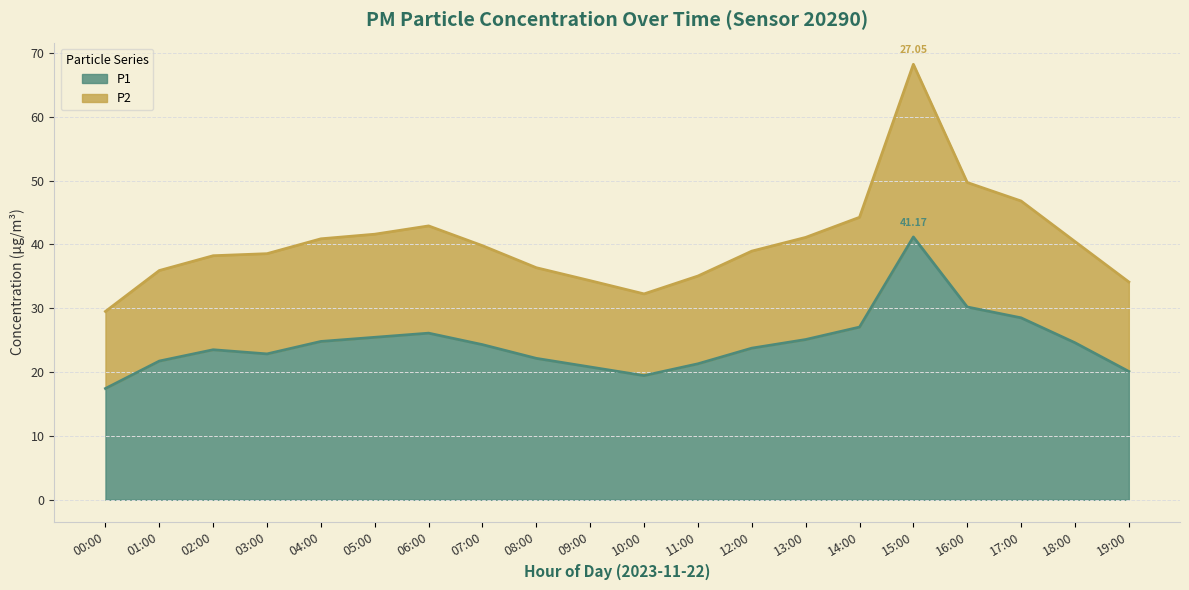

What is the maximum value for P1?

41.2